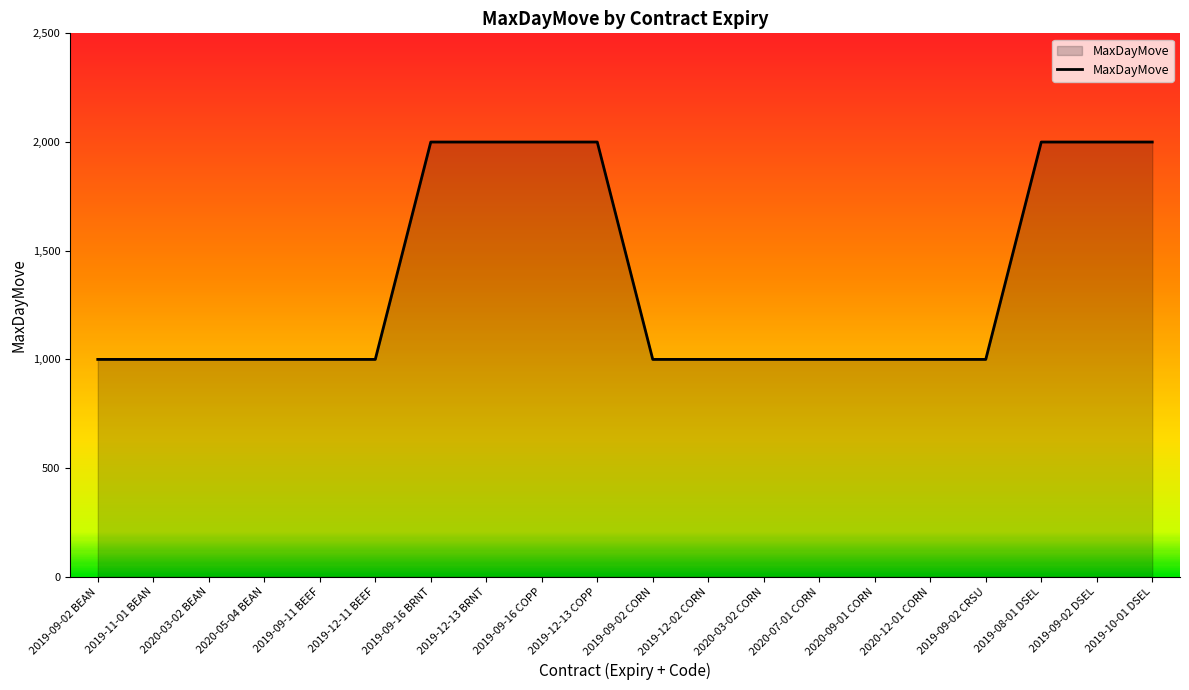

How many lines are shown in the chart?

1